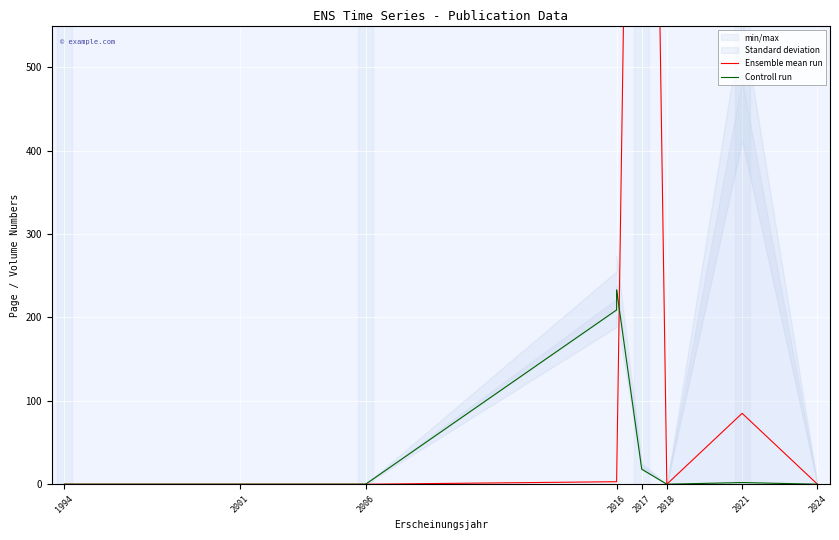

Where does the Controll run series first go above 2?

2016